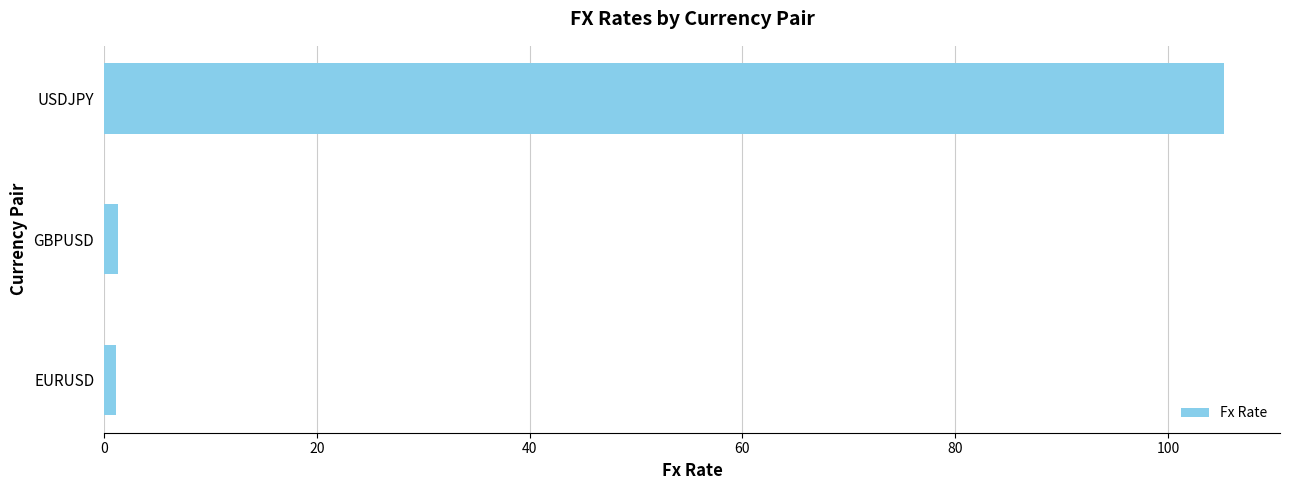

What is the difference between the maximum and minimum values?

104.1